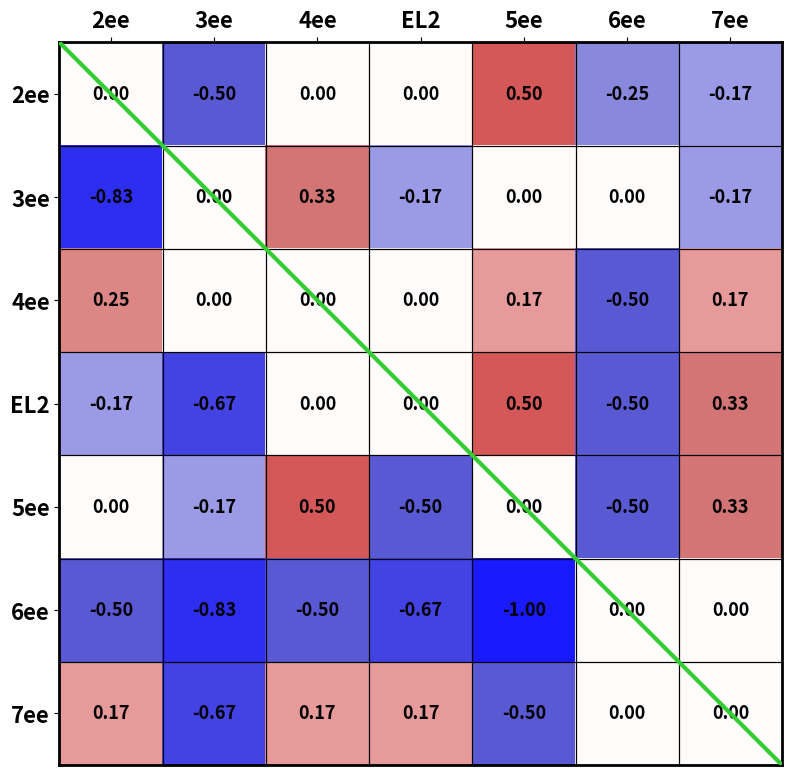

Is the value of 7ee at 3ee greater than the value of 5ee at 5ee?

No